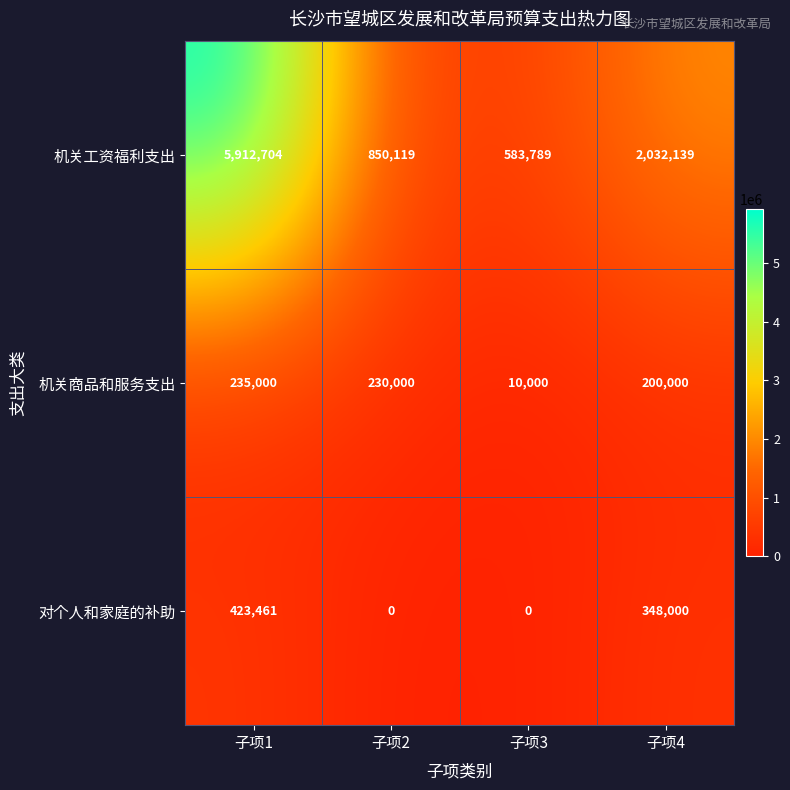

What is the approximate value of 机关工资福利支出 at 子项2, to the nearest 50?

850100